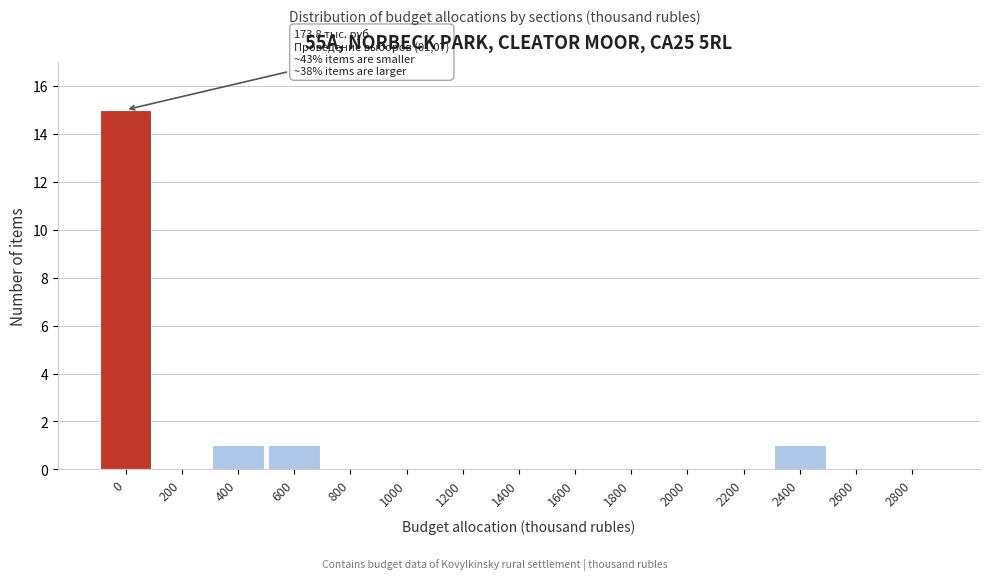

Reading left to right, extract all data points from this chart.

0=15	200=0	400=1	600=1	800=0	1000=0	1200=0	1400=0	1600=0	1800=0	2000=0	2200=0	2400=1	2600=0	2800=0